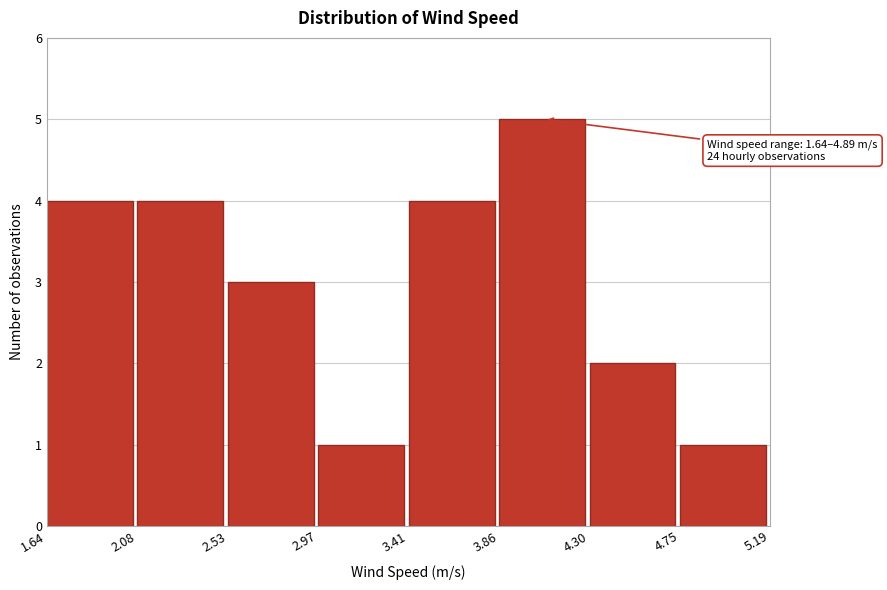

Over which range of the x-axis is the bar tallest?

3.86 to 4.30